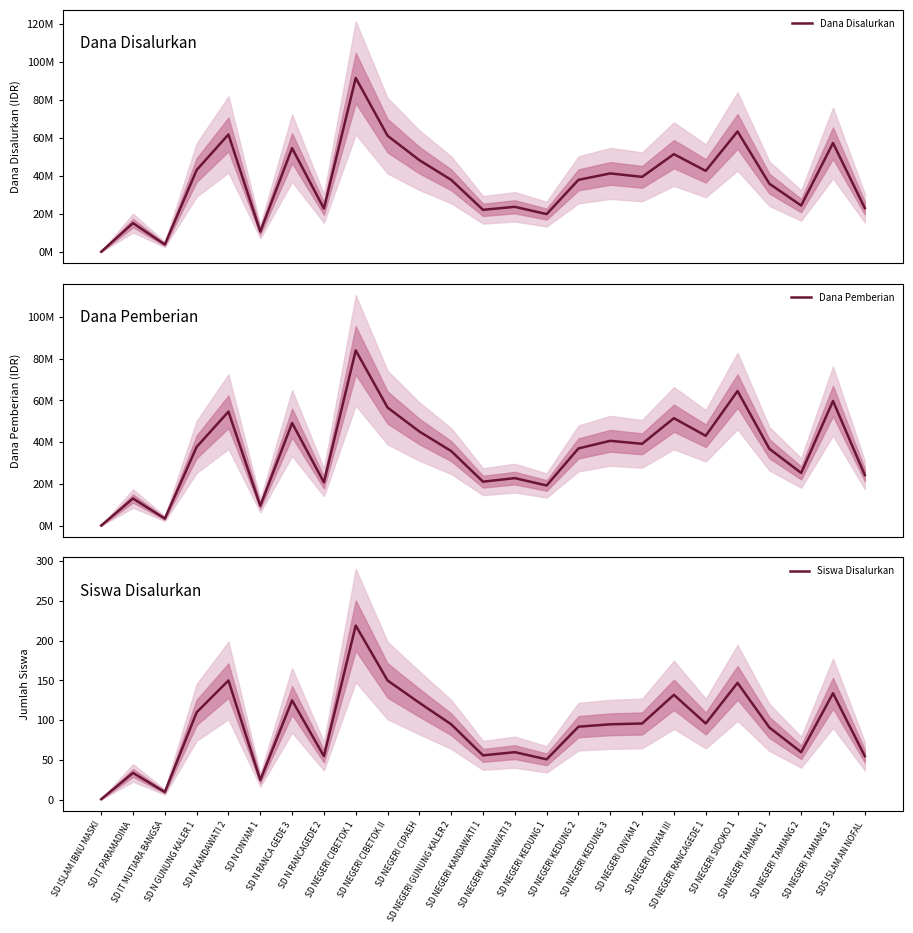

Which series has the widest spread of values?

Dana Disalurkan